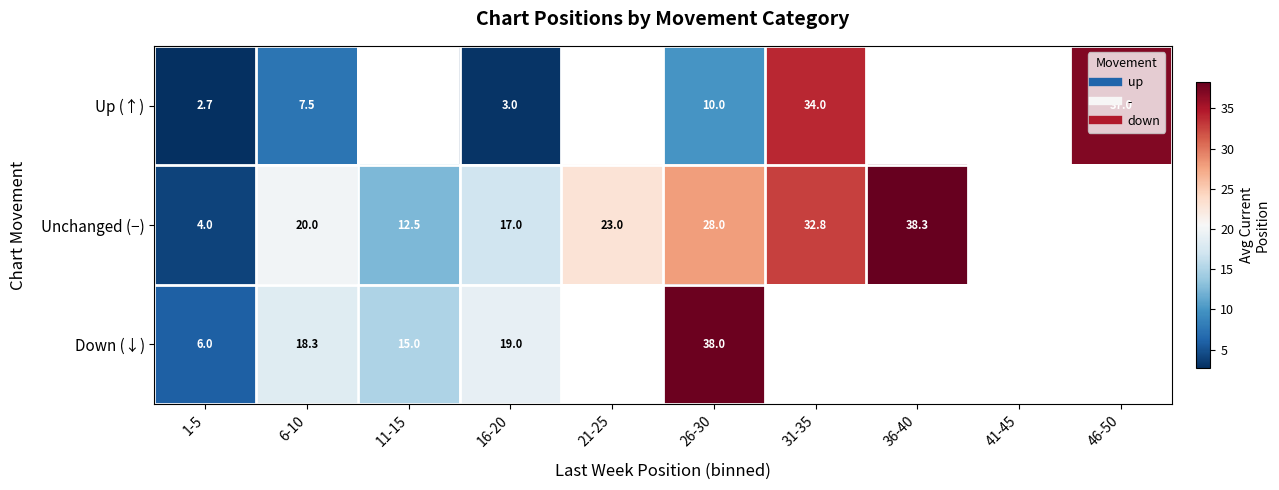

At which label is Down (↓) closest to 22?

16-20